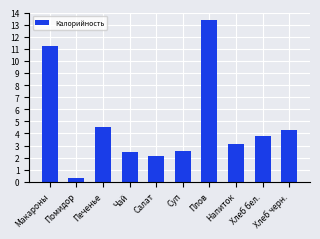

List the labels in order of value, largest first.

Плов, Макароны, Печенье, Хлеб черн., Хлеб бел., Напиток, Суп, Чай, Салат, Помидор